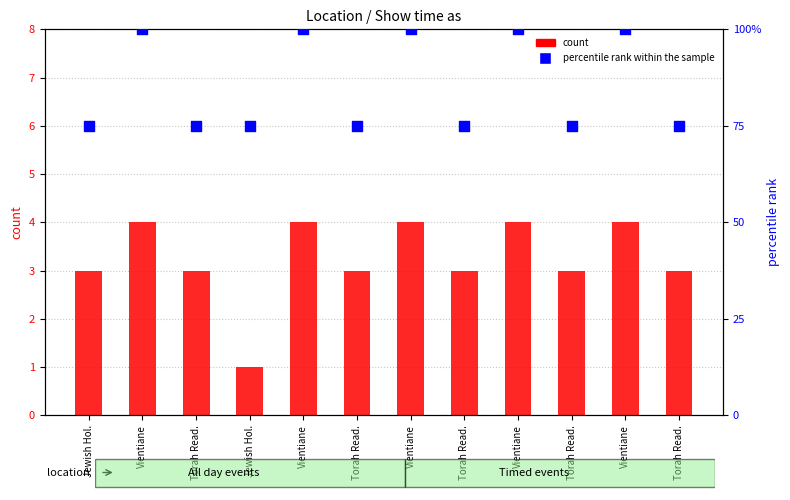

At which category is the sum across all series the highest?

Vientiane